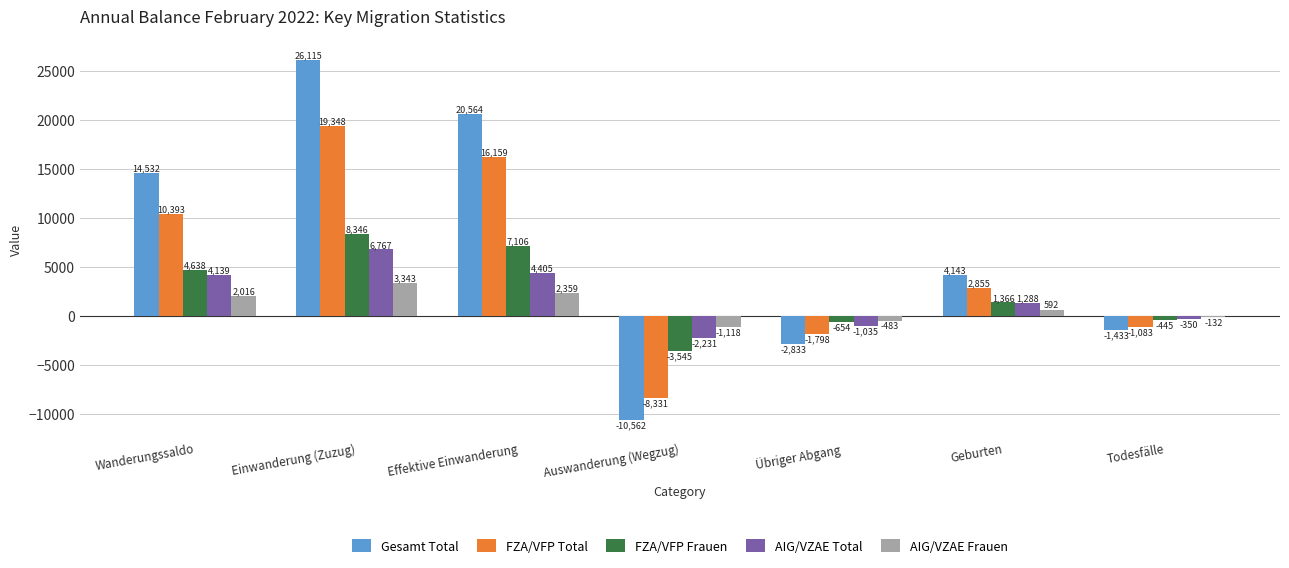

Which series has the largest total across all categories?

Gesamt Total